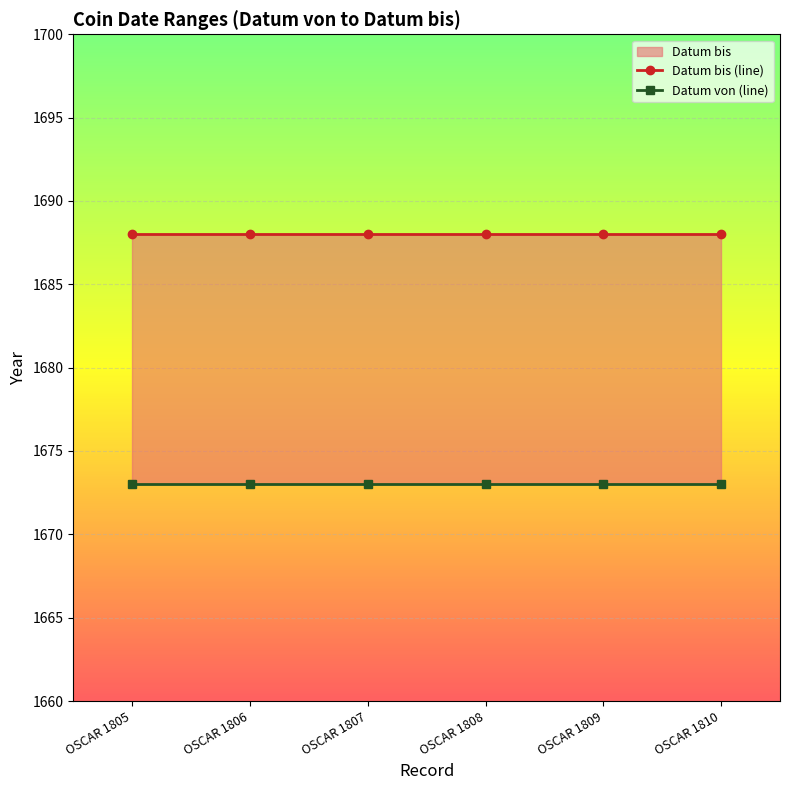

True or false: Datum von (line) and Datum bis (line) intersect in this chart.

False